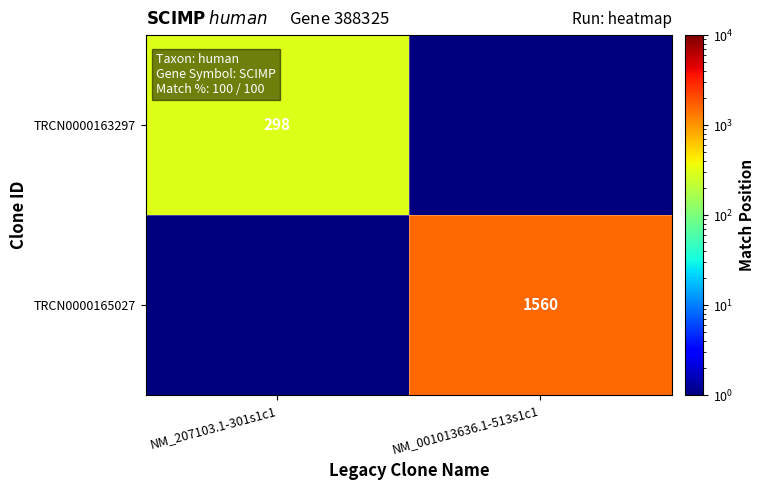

Is it true that TRCN0000163297 equals 298.0 at NM_207103.1-301s1c1?

True